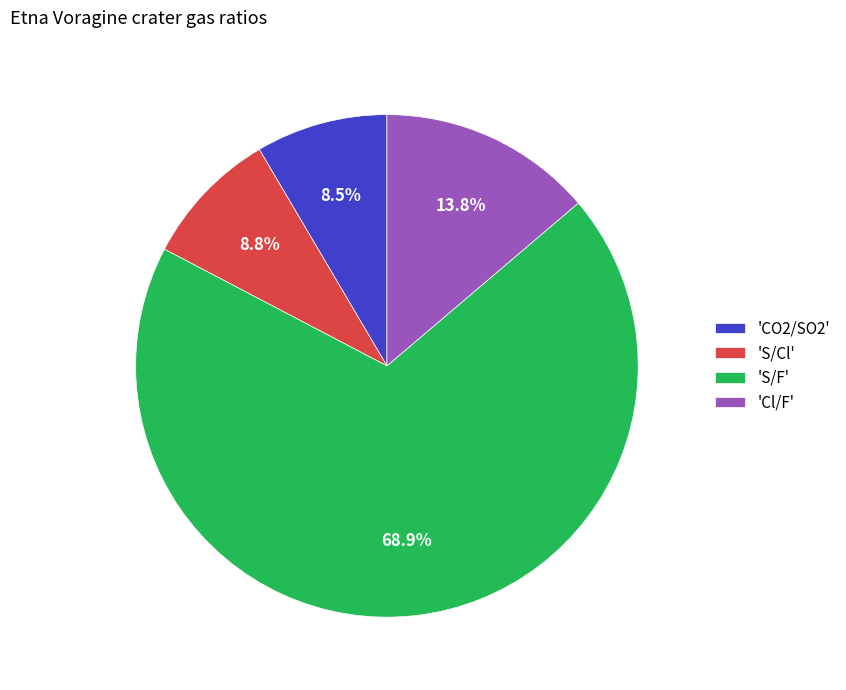

Between 'S/Cl' and 'S/F', which is larger?

'S/F'